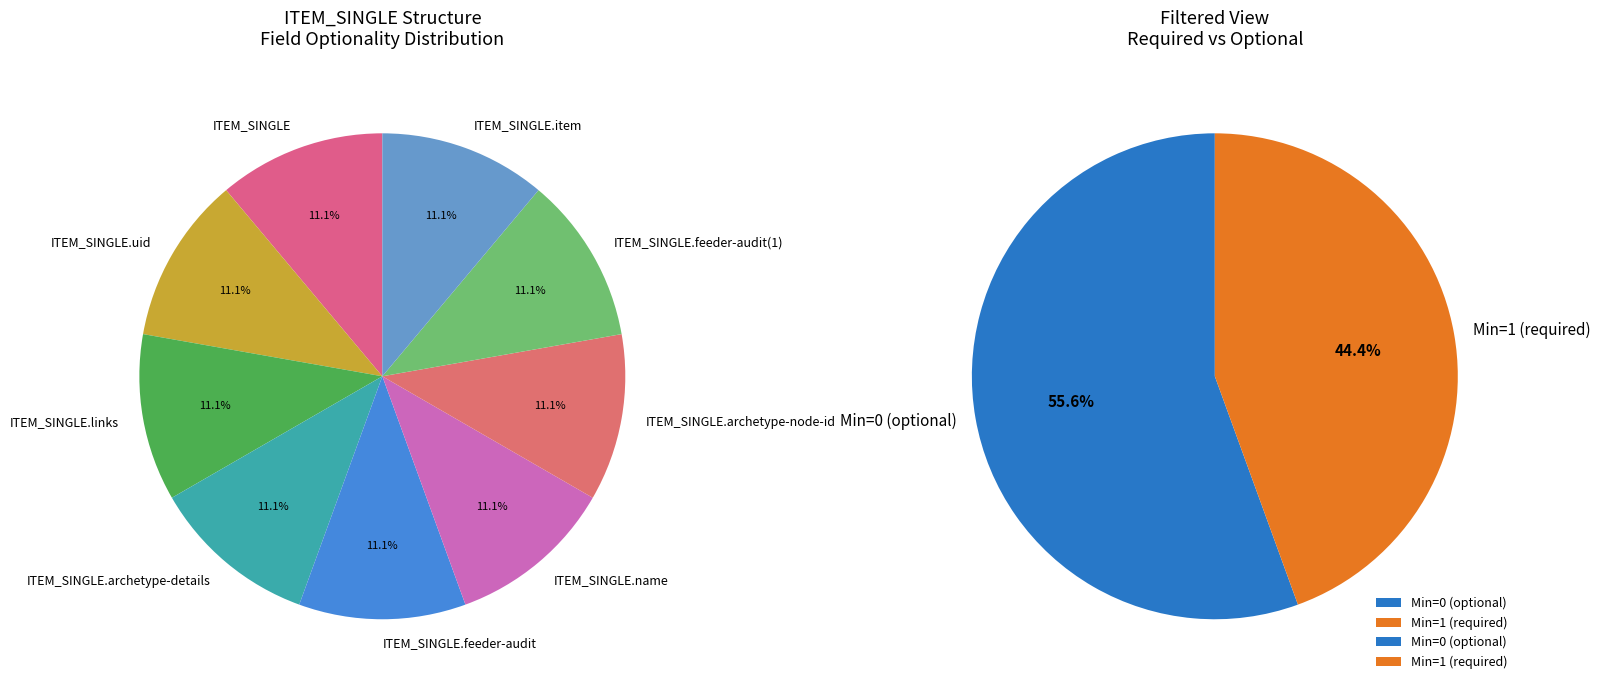

Is the sum of ITEM_SINGLE.archetype-node-id and ITEM_SINGLE.item greater than half?

No